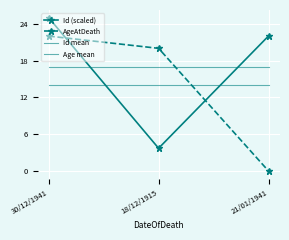

What is the label of the 1st point from the right?

21/01/1941